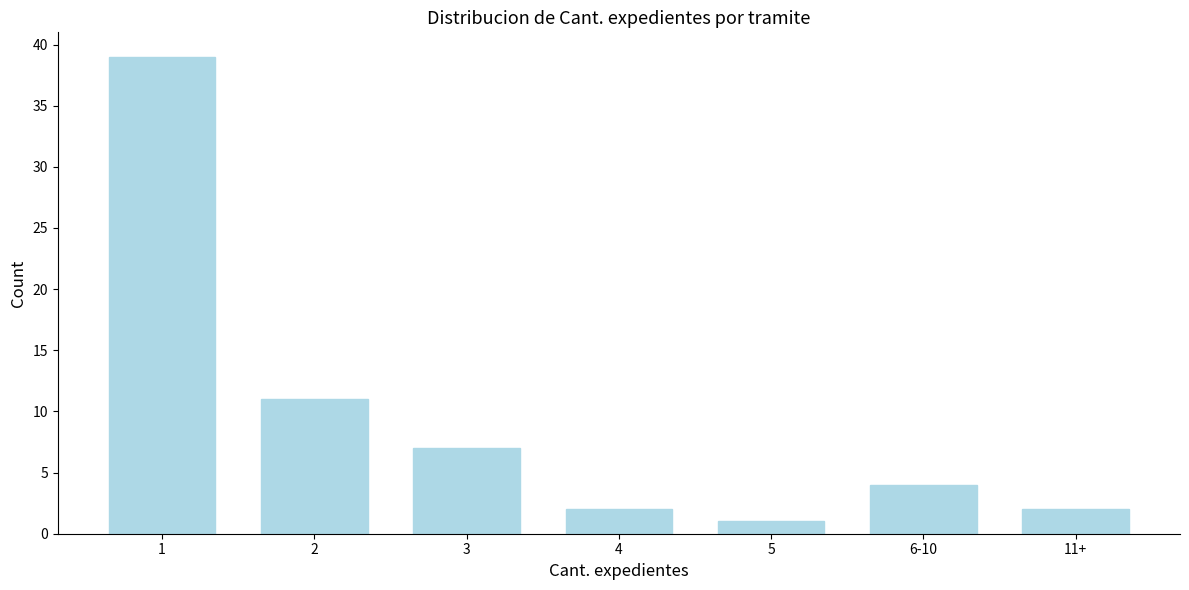

Reading right to left, what are all the values shown in this chart?

11+=2	6-10=4	5=1	4=2	3=7	2=11	1=39